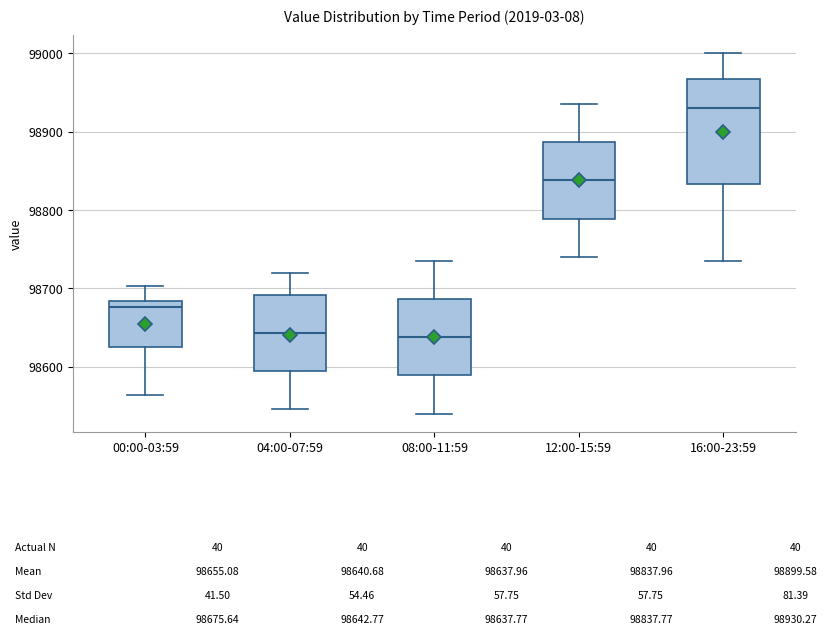

Comparing the boxes themselves (not the whiskers), which one is the tallest?

16:00-23:59